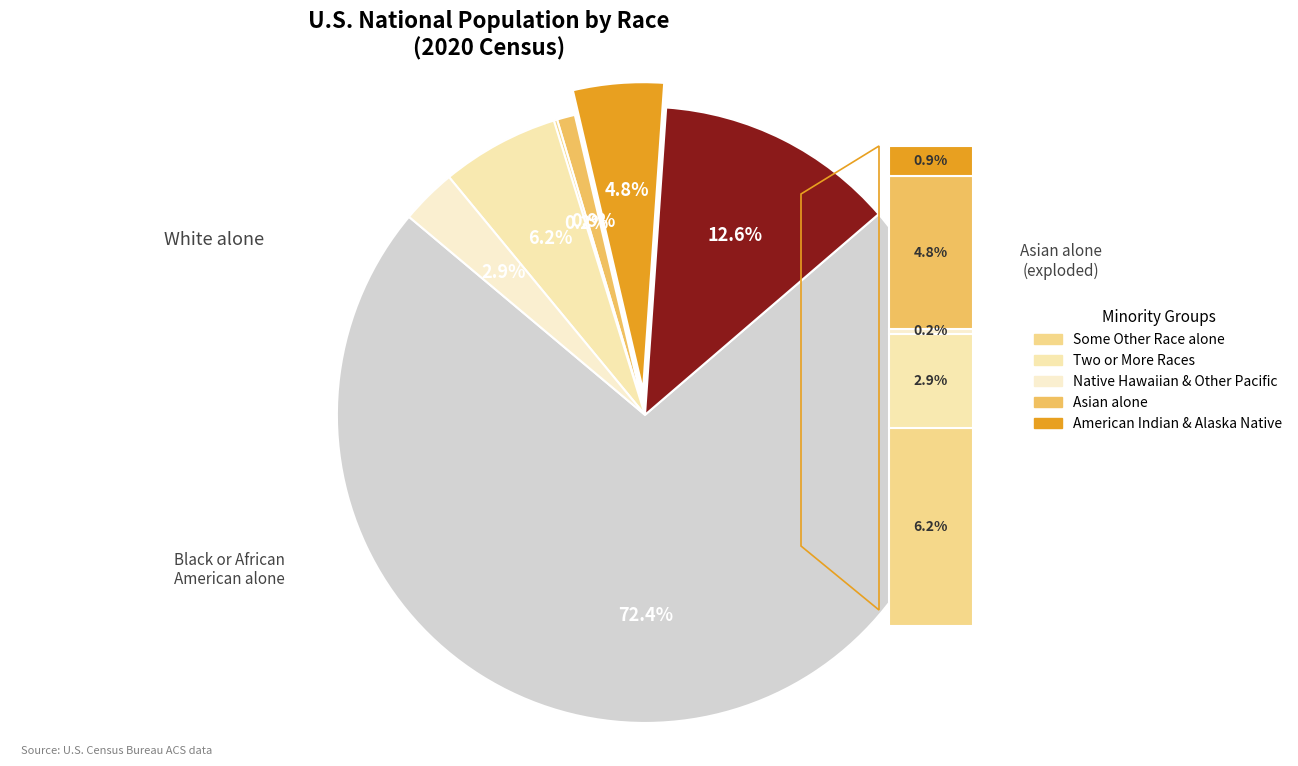

To the nearest percent, what portion does Some Other Race alone represent?

6%